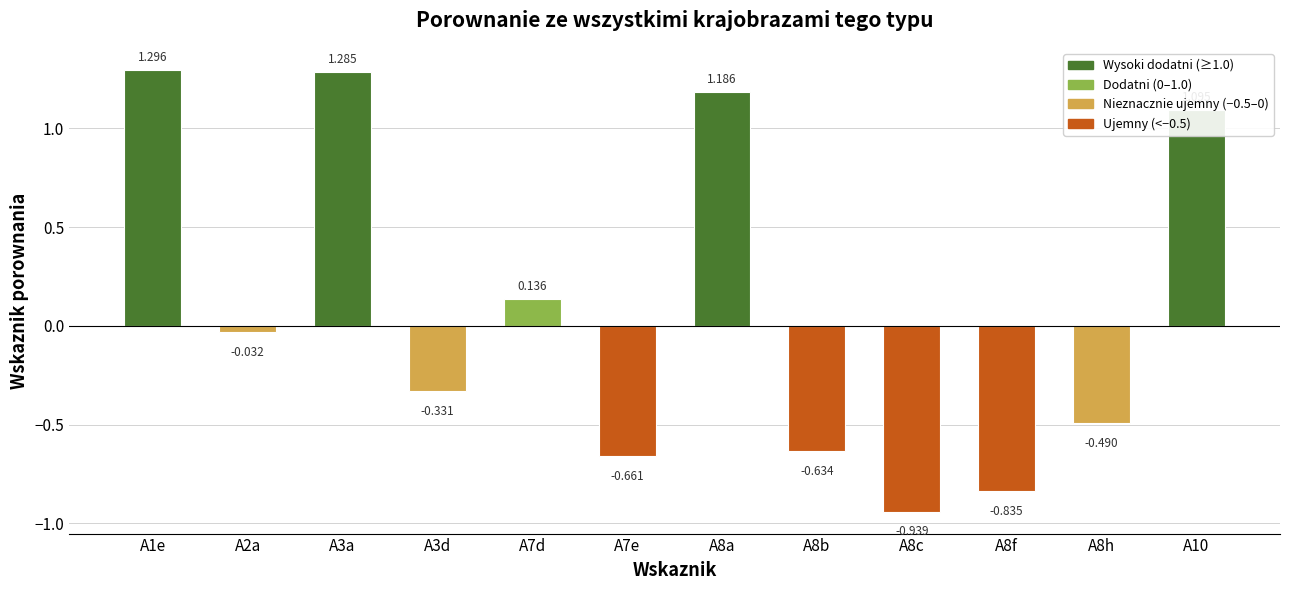

What is the label of the 1st bar from the right?

A10